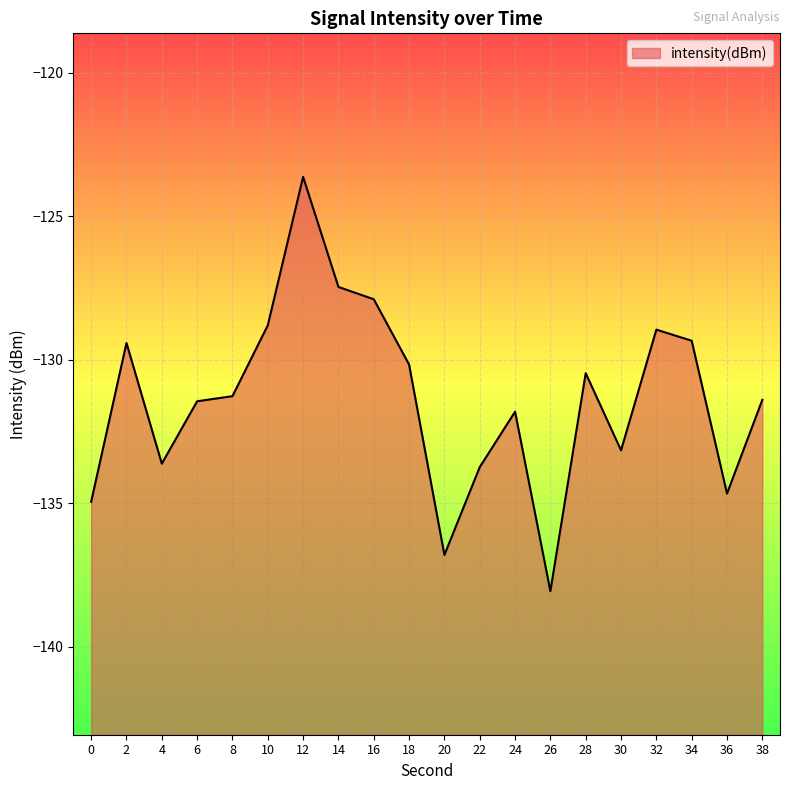

Rank the categories by value from highest to lowest.

12, 14, 16, 10, 32, 34, 2, 18, 28, 8, 38, 6, 24, 30, 4, 22, 36, 0, 20, 26